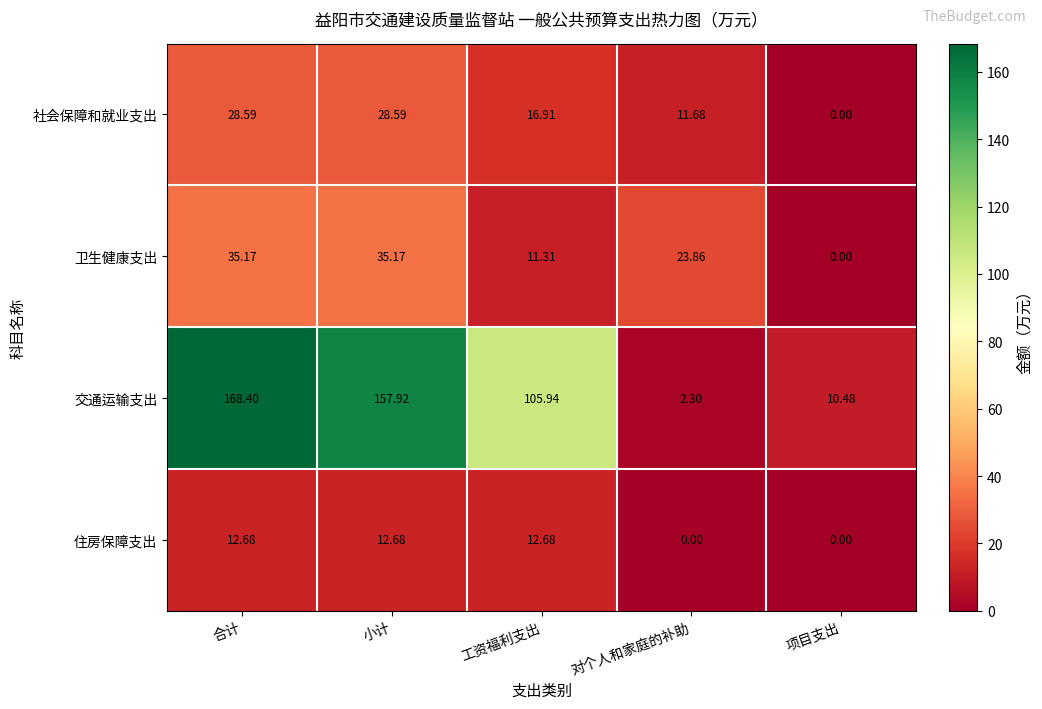

Which series has the widest spread of values?

交通运输支出